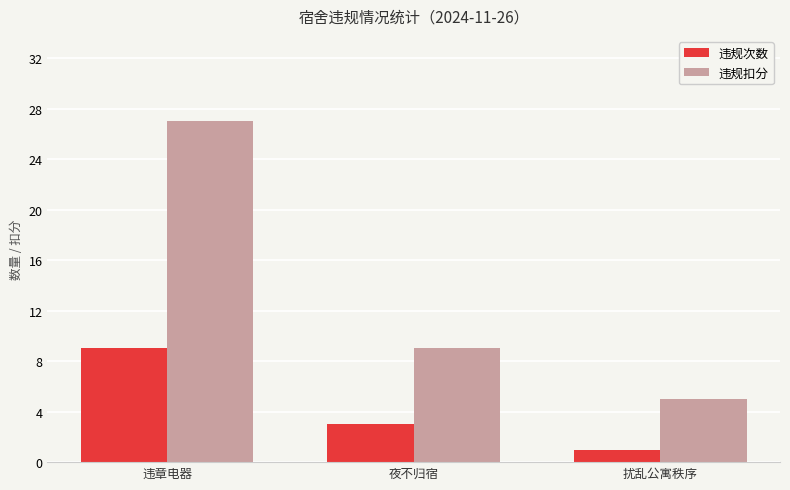

At which category does the chart reach its minimum across all series?

扰乱公寓秩序